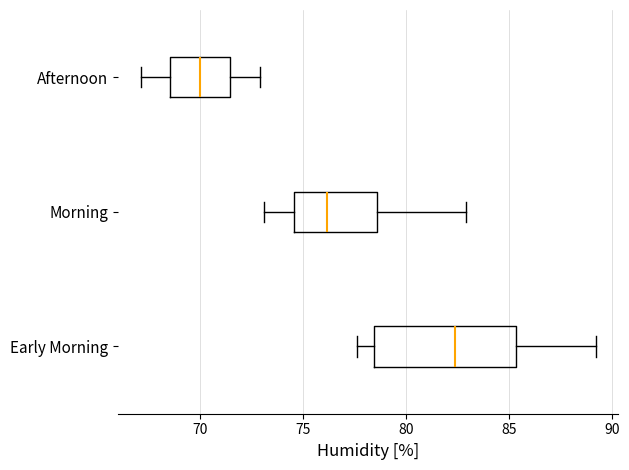

Which box is the widest, from its left edge to its right edge?

Early Morning